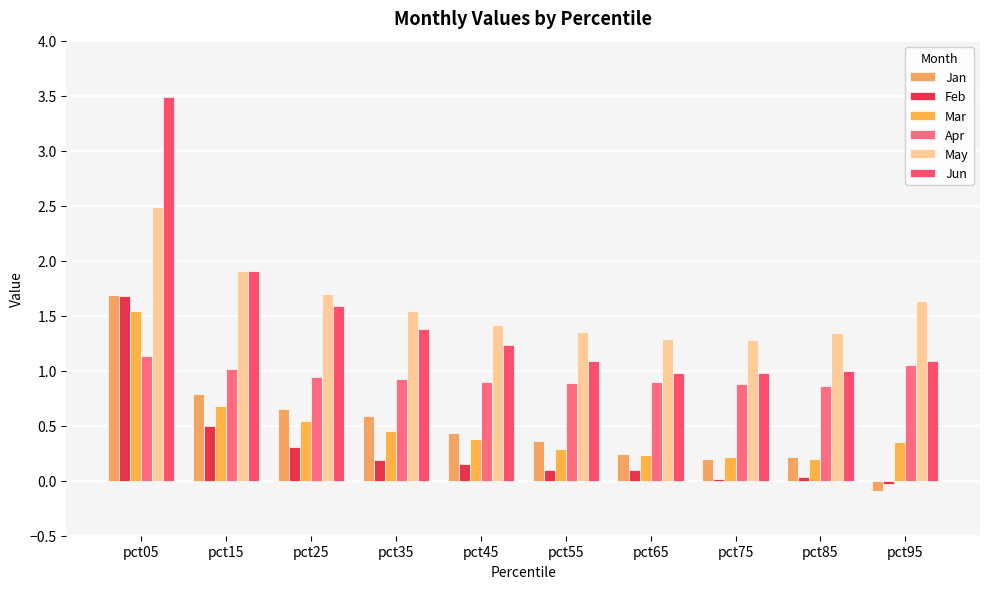

How many series are shown in this chart?

6